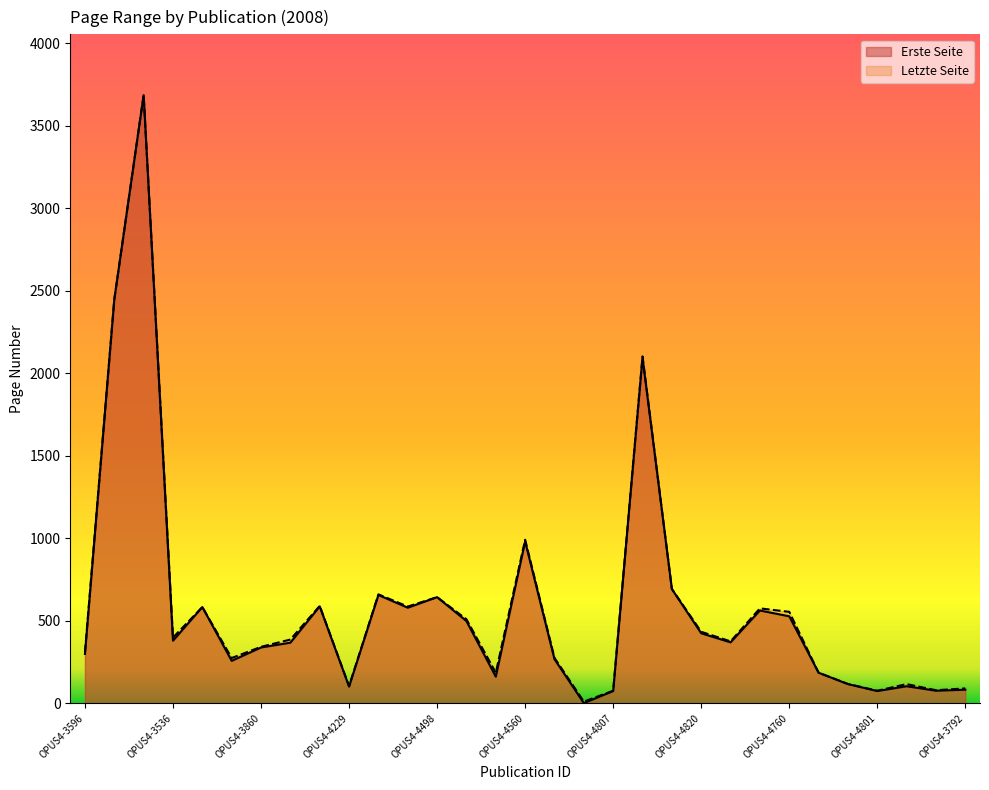

Reading left to right, transcribe all the data shown in this chart.

Erste Seite: 299	2447	3685	379	583	257	338	367	587	101	656	579	643	498	161	980	267	1	74	2094	692	424	369	562	527	185	116	74	103	76	82
Letzte Seite: 309	2447	3685	398	583	274	342	386	590	104	660	586	643	509	185	991	275	10	76	2102	693	433	375	575	554	185	117	76	116	79	90